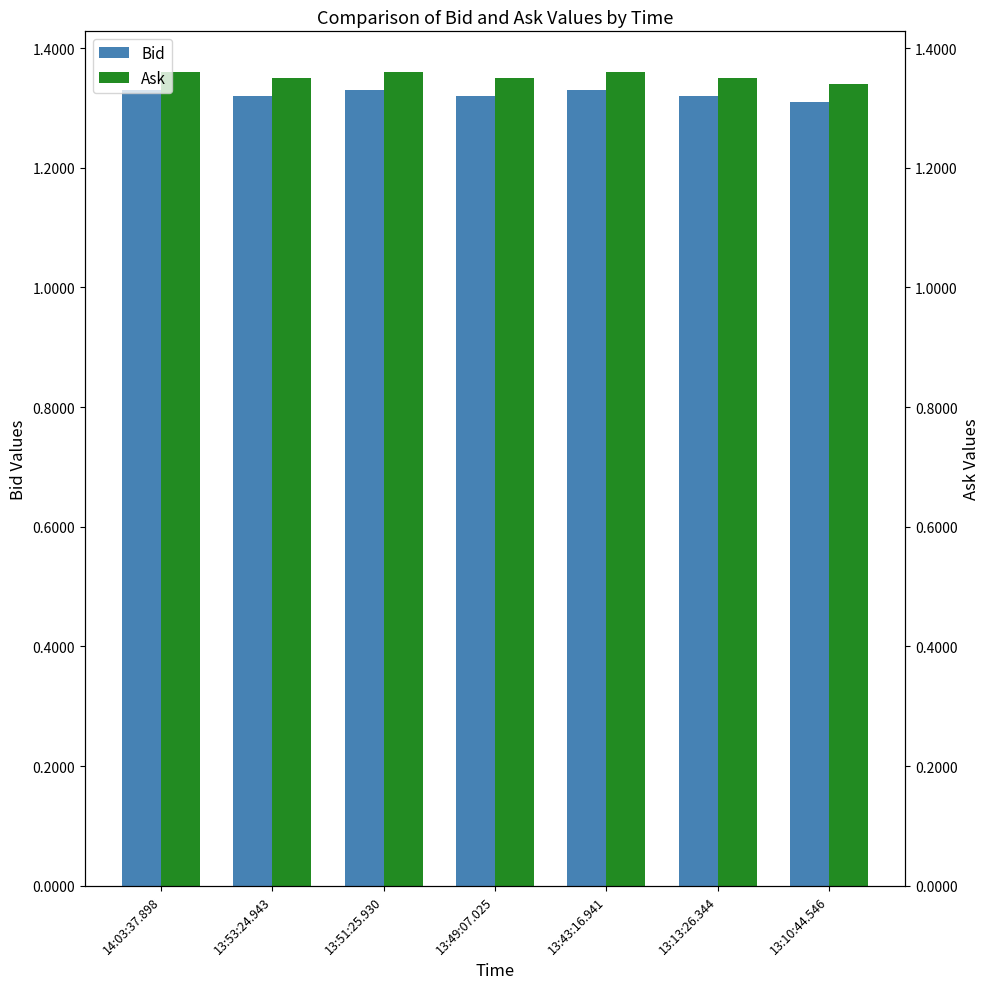

How many series are shown in this chart?

2